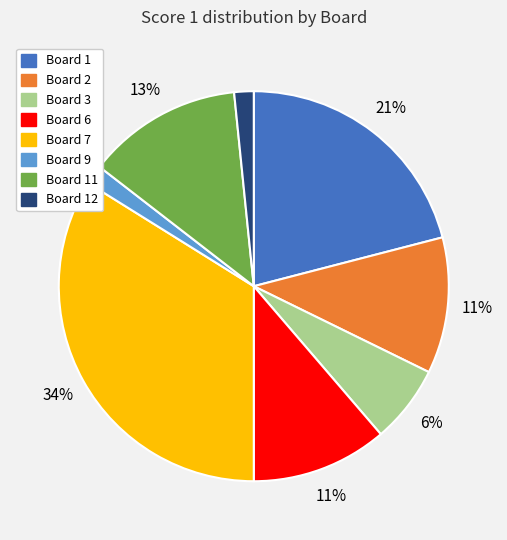

Is there any slice that represents more than half of the pie?

No